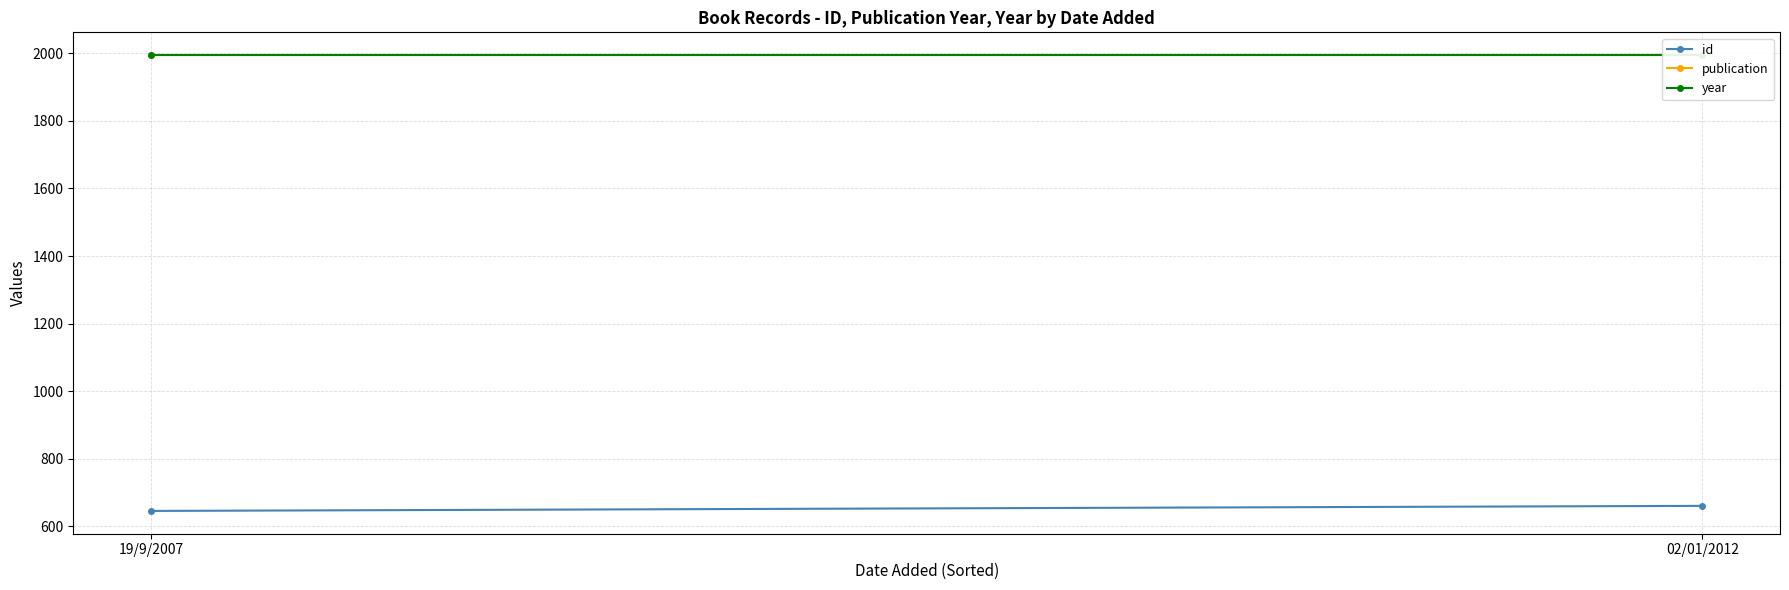

Which label corresponds to the largest value in the chart?

19/9/2007